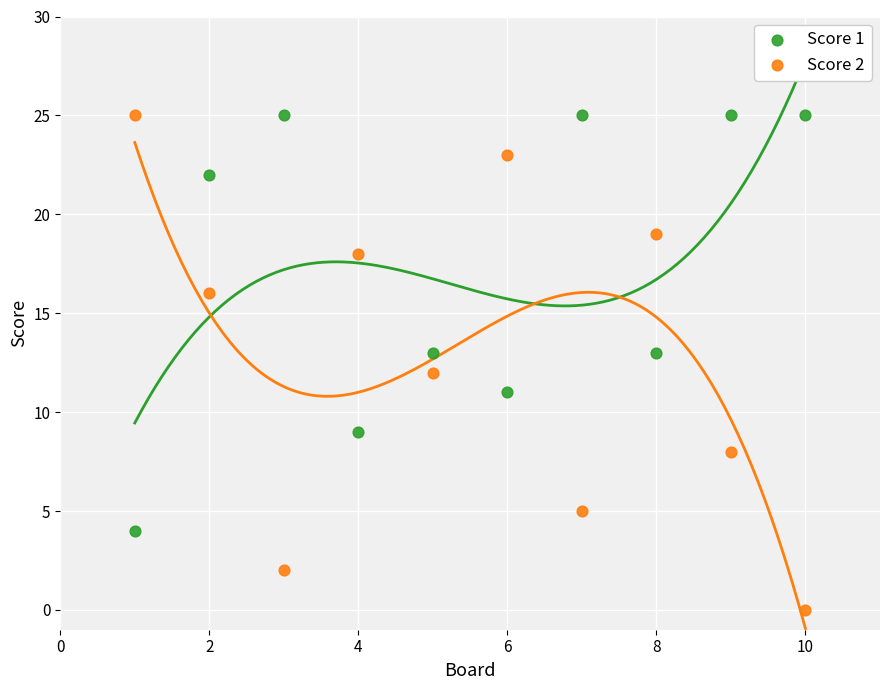

Across all data points, what is the range of X values (max minus min)?

9